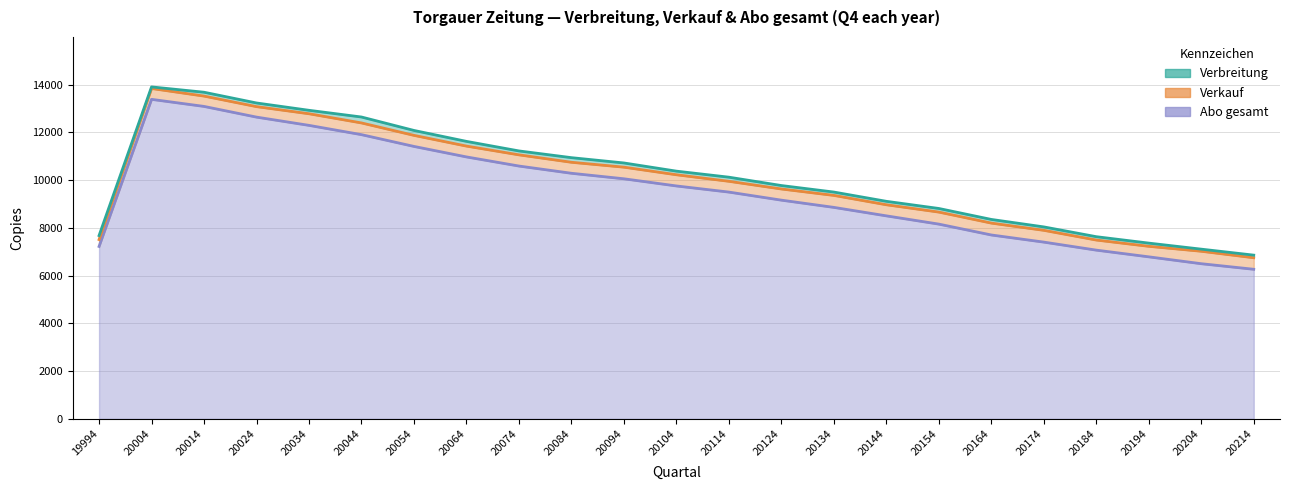

The value of Verbreitung at 20044 is 19167. True or false?

False